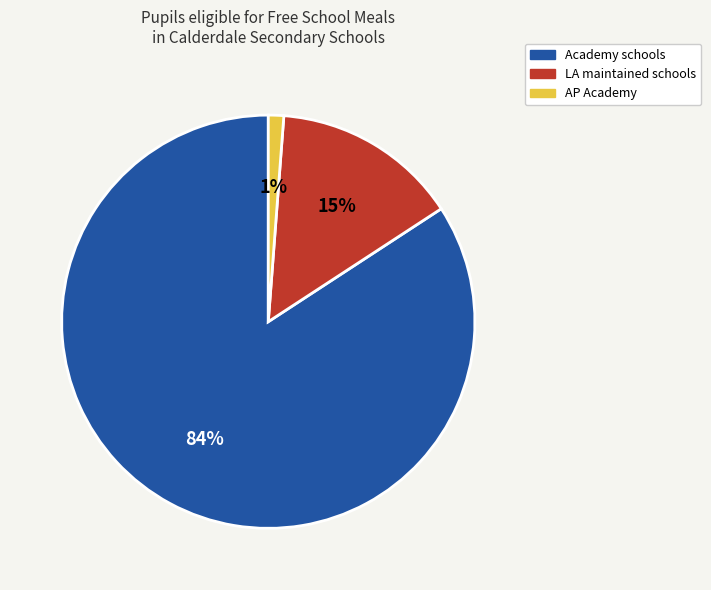

Is there a majority slice in this chart?

Yes